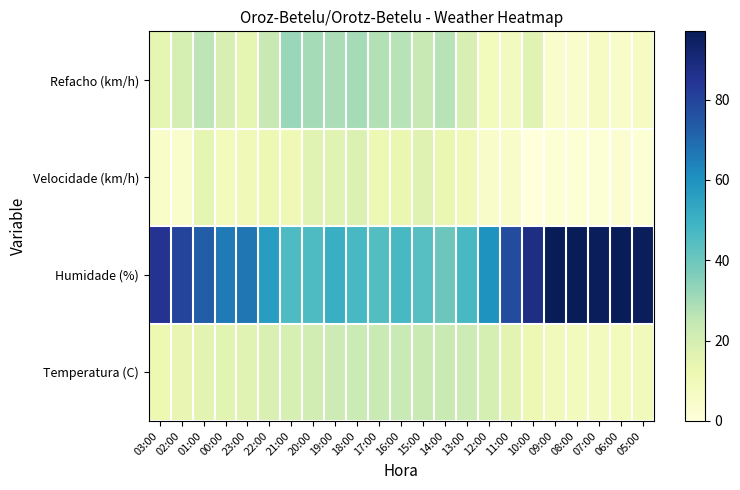

What is the greatest value displayed?

97.0